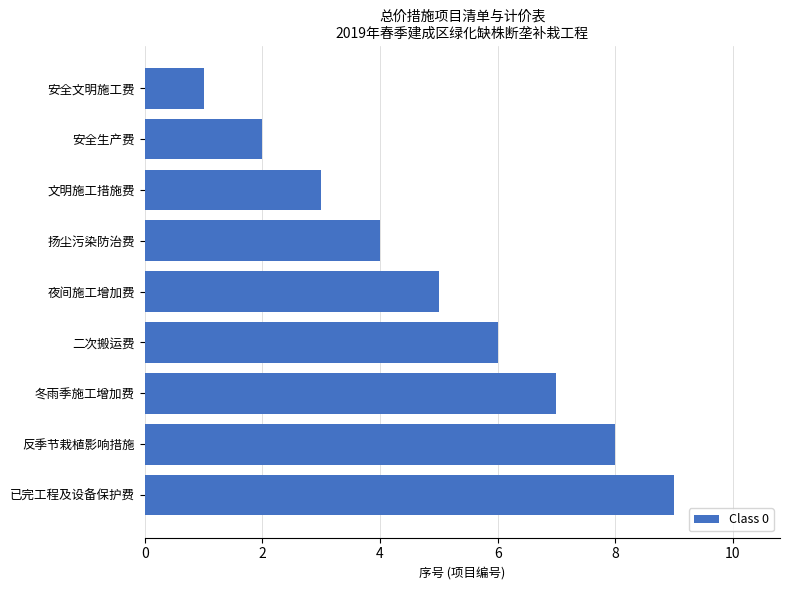

Reading top to bottom, what are all the values shown in this chart?

1	2	3	4	5	6	7	8	9